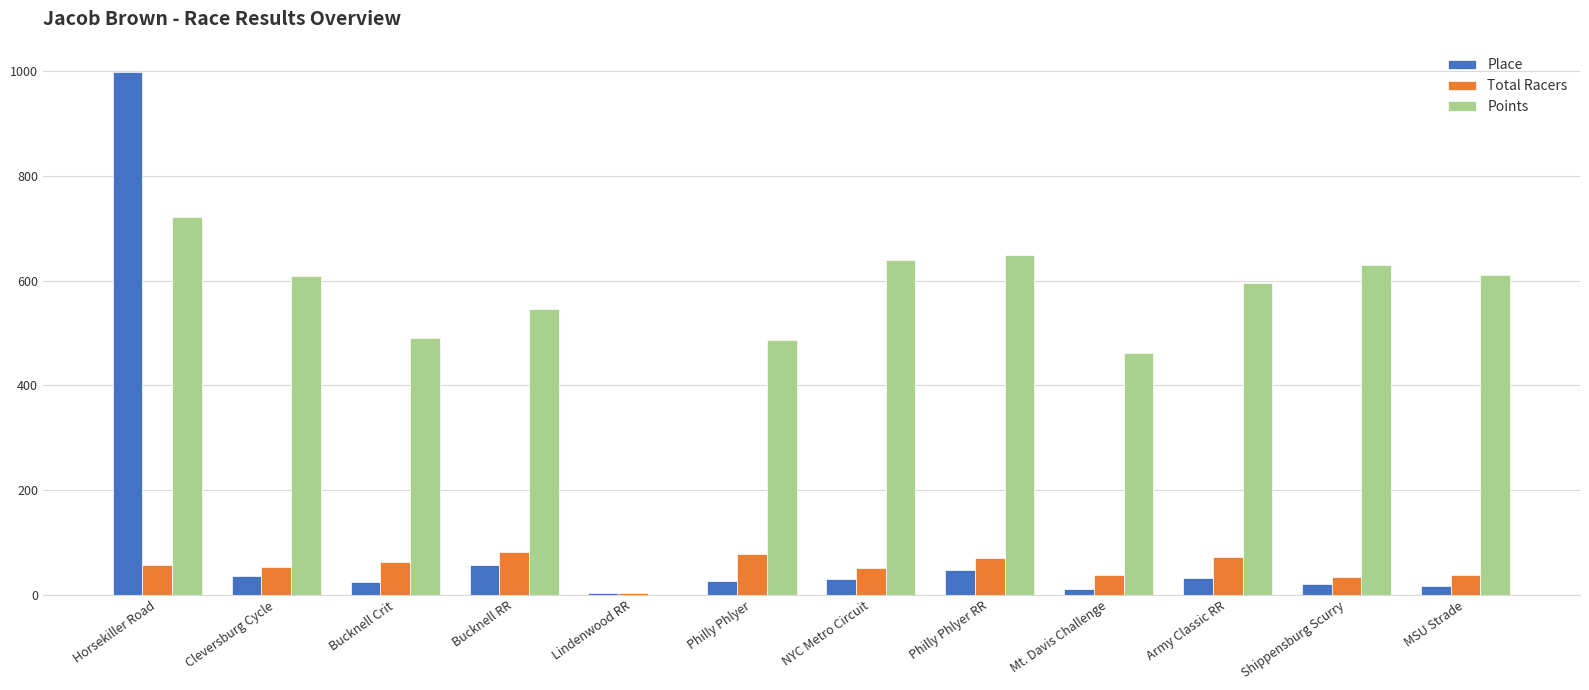

What is the sum of the Points values at Philly Phlyer RR and Cleversburg Cycle?

1258.2